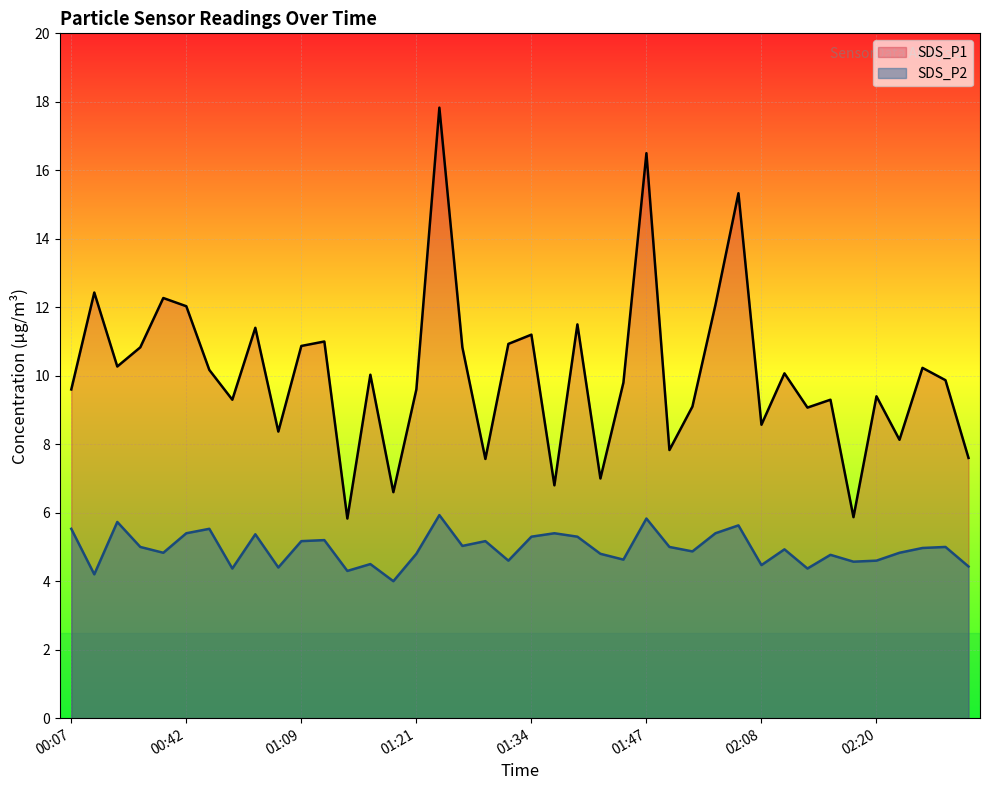

In SDS_P1, how many points are higher than both neighbors (excluding endpoints)?

14